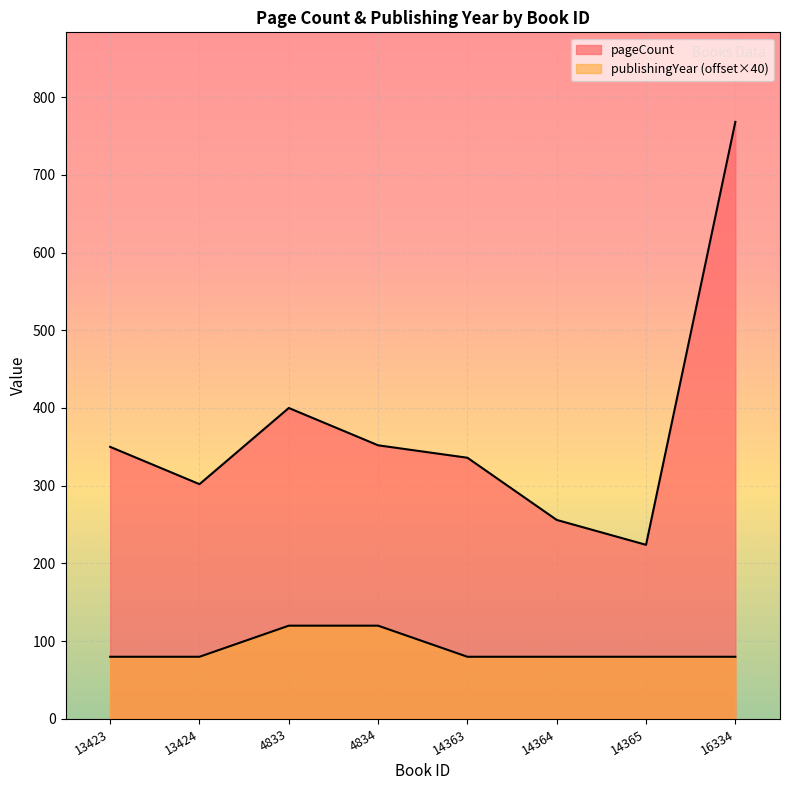

What is the average value of the publishingYear series?

90